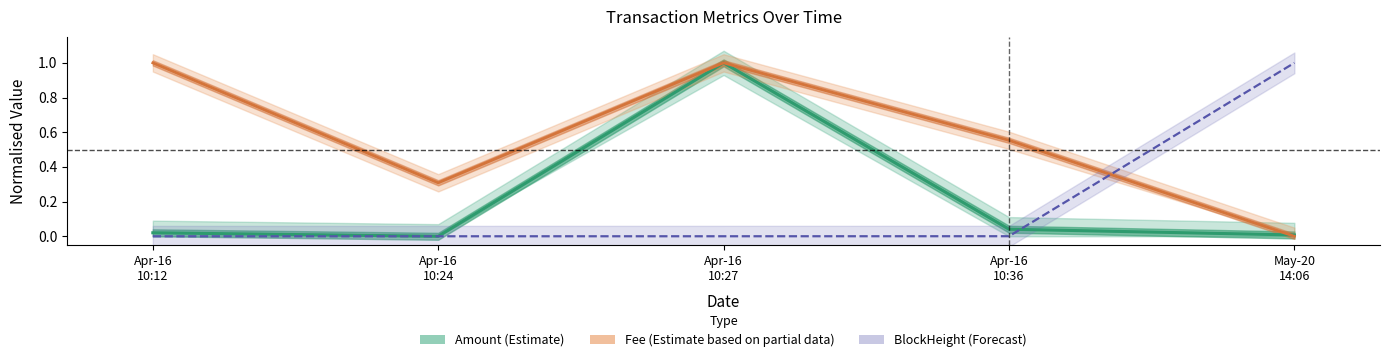

True or false: Amount (Estimate) has a value of 0.0 at May-20
14:06.

True